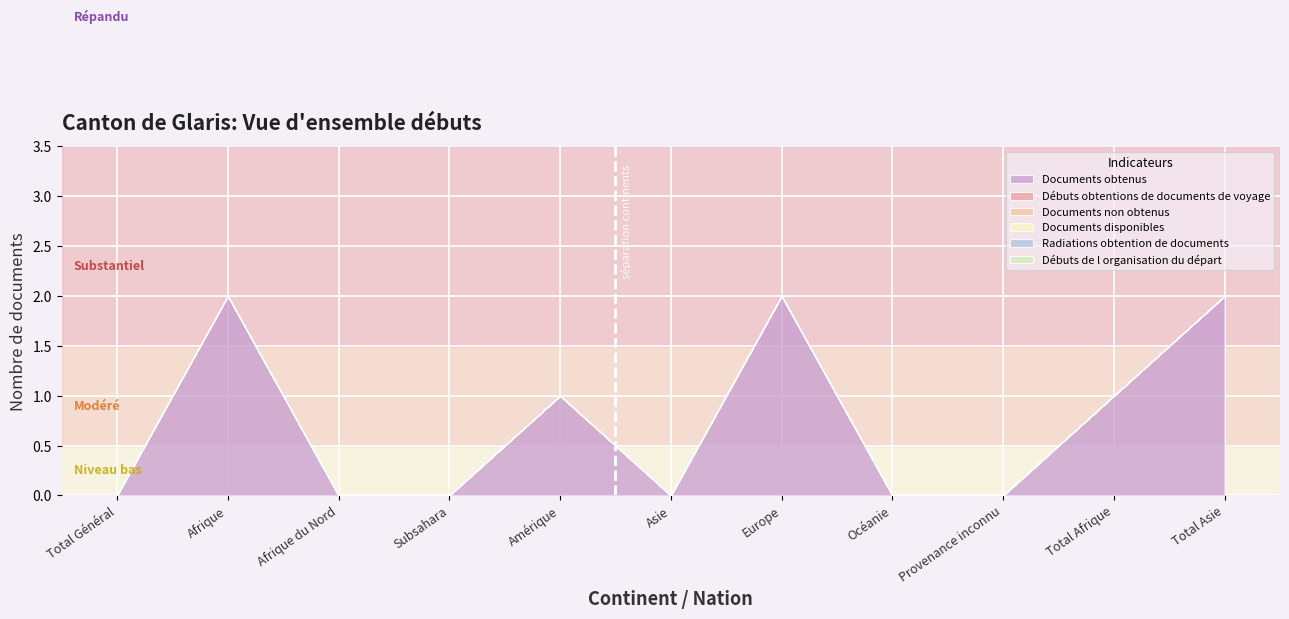

Reading left to right, what are all the values shown in this chart?

Documents obtenus: Total Général=0	Afrique=2	Afrique du Nord=0	Subsahara=0	Amérique=1	Asie=0	Europe=2	Océanie=0	Provenance inconnu=0	Total Afrique=1	Total Asie=2
Débuts obtentions de documents de voyage: Total Général=0	Afrique=0	Afrique du Nord=0	Subsahara=0	Amérique=0	Asie=0	Europe=0	Océanie=0	Provenance inconnu=0	Total Afrique=0	Total Asie=0
Documents non obtenus: Total Général=0	Afrique=0	Afrique du Nord=0	Subsahara=0	Amérique=0	Asie=0	Europe=0	Océanie=0	Provenance inconnu=0	Total Afrique=0	Total Asie=0
Documents disponibles: Total Général=0	Afrique=0	Afrique du Nord=0	Subsahara=0	Amérique=0	Asie=0	Europe=0	Océanie=0	Provenance inconnu=0	Total Afrique=0	Total Asie=0
Radiations obtention de documents: Total Général=0	Afrique=0	Afrique du Nord=0	Subsahara=0	Amérique=0	Asie=0	Europe=0	Océanie=0	Provenance inconnu=0	Total Afrique=0	Total Asie=0
Débuts de l organisation du départ: Total Général=0	Afrique=0	Afrique du Nord=0	Subsahara=0	Amérique=0	Asie=0	Europe=0	Océanie=0	Provenance inconnu=0	Total Afrique=0	Total Asie=0